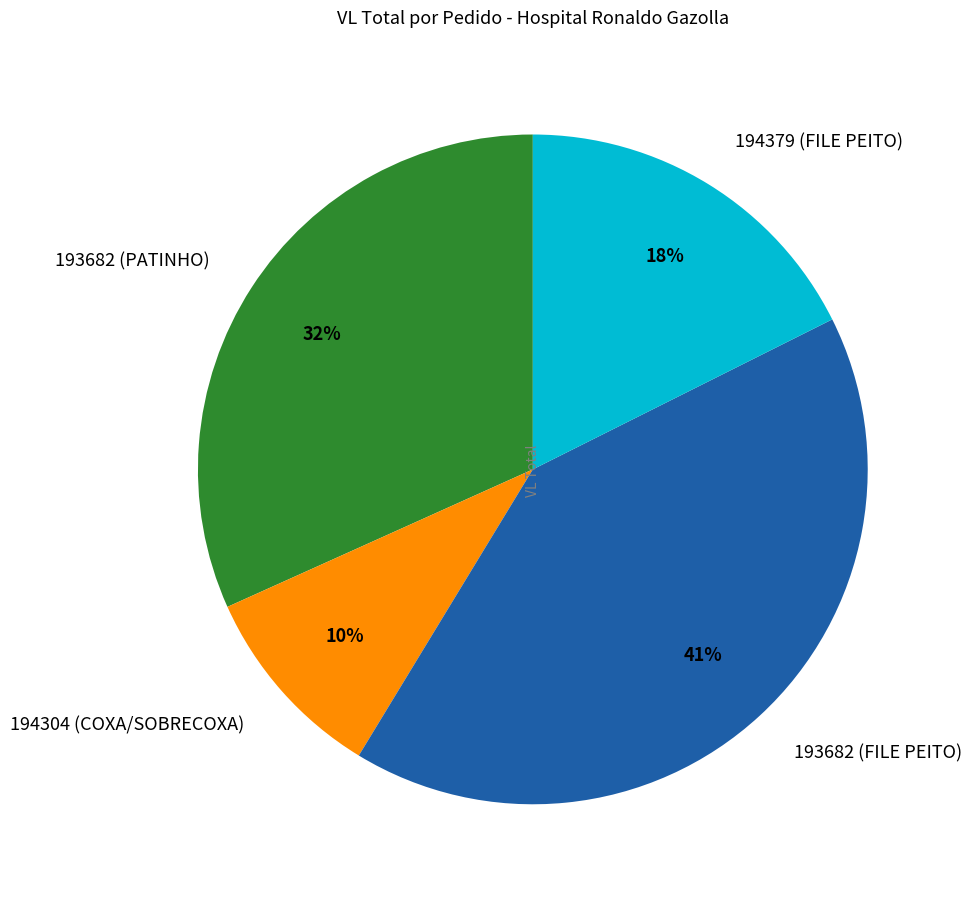

Between 194304 (COXA/SOBRECOXA) and 193682 (PATINHO), which is larger?

193682 (PATINHO)